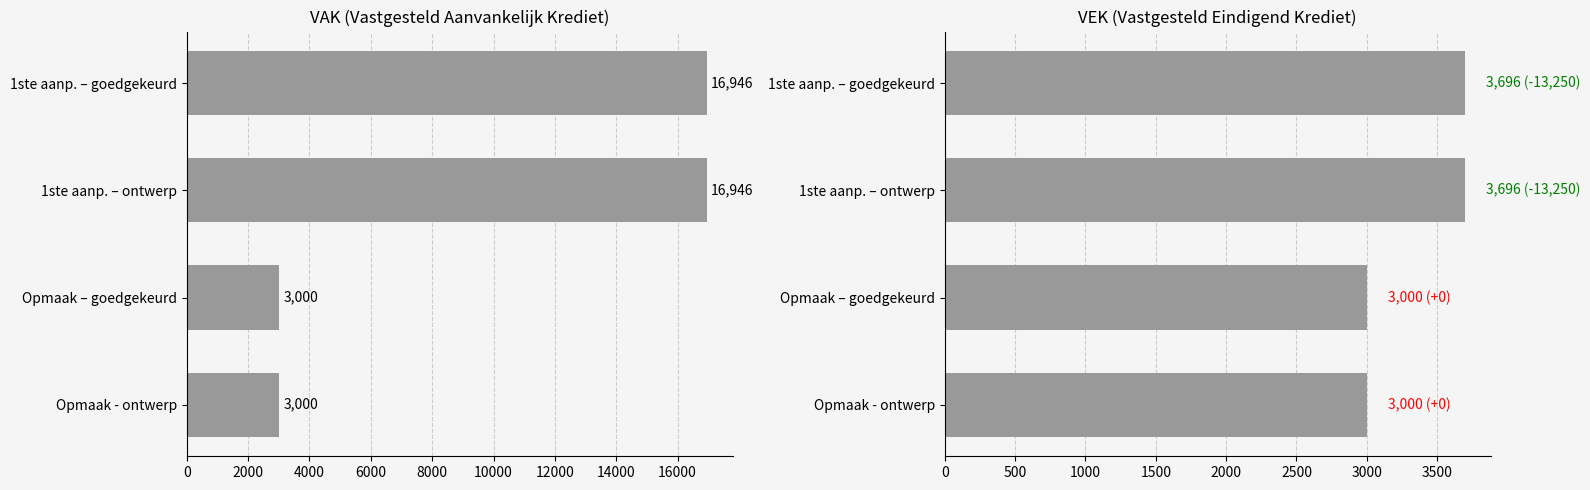

At how many categories does at least one series exceed 5097?

2